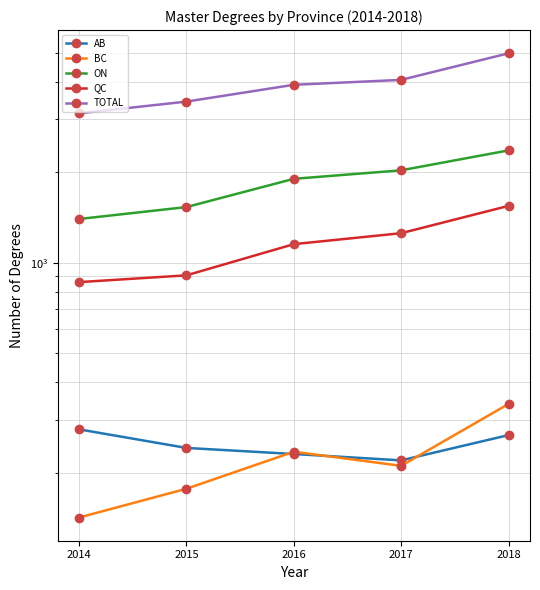

Is the value of BC at 2016 greater than the value of TOTAL at 2015?

No